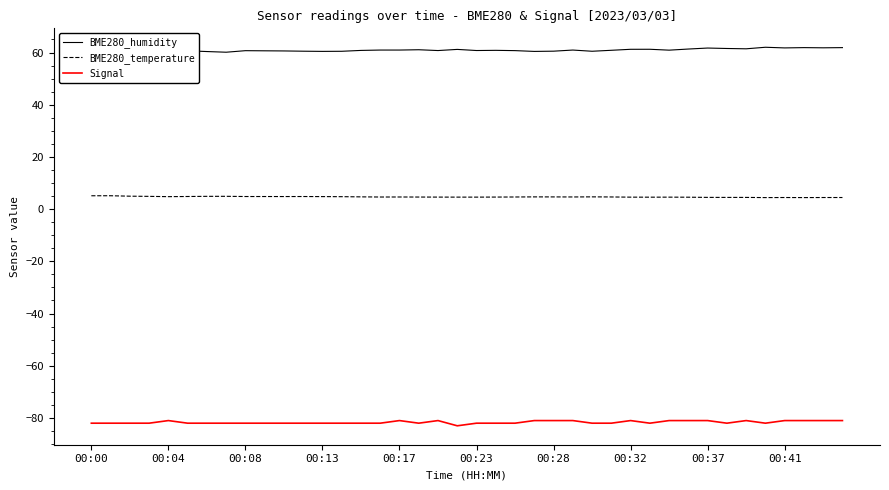

List the series in order of their peak value, highest first.

BME280_humidity, BME280_temperature, Signal